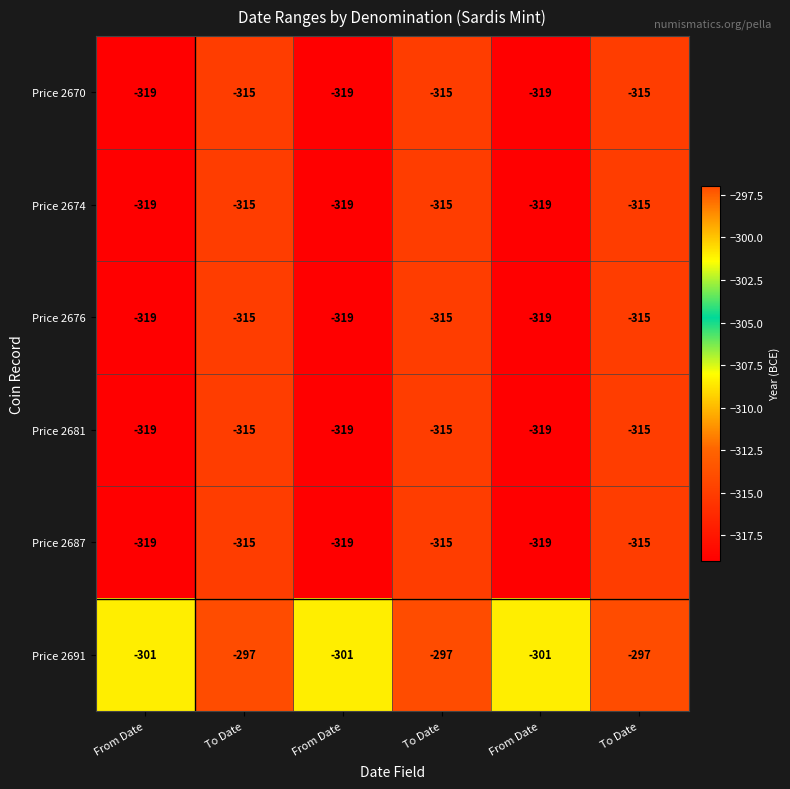

Which label corresponds to the largest value in the chart?

To Date